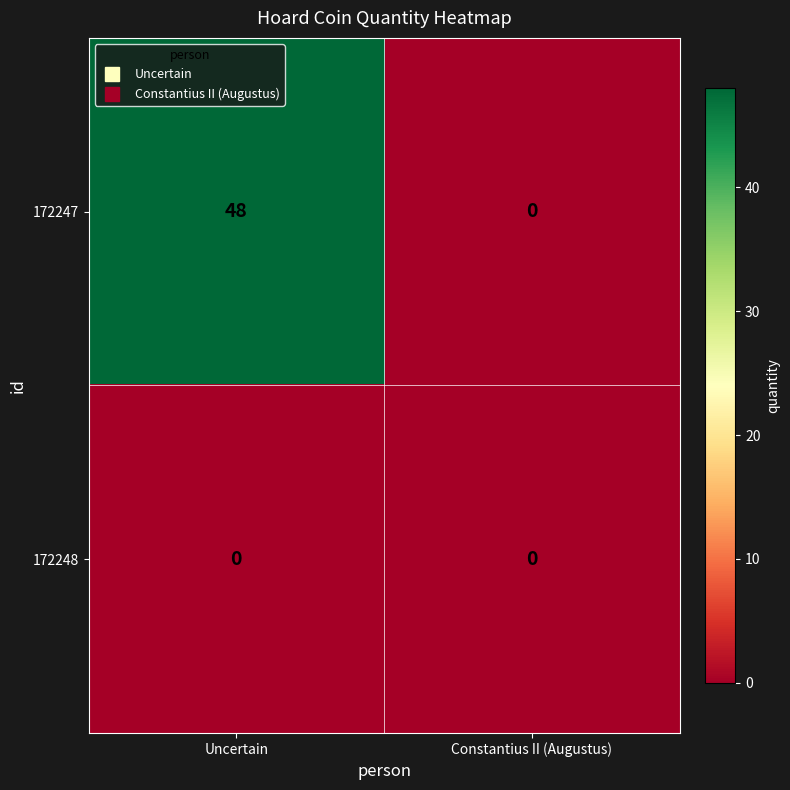

Which label corresponds to the largest value in the chart?

Uncertain